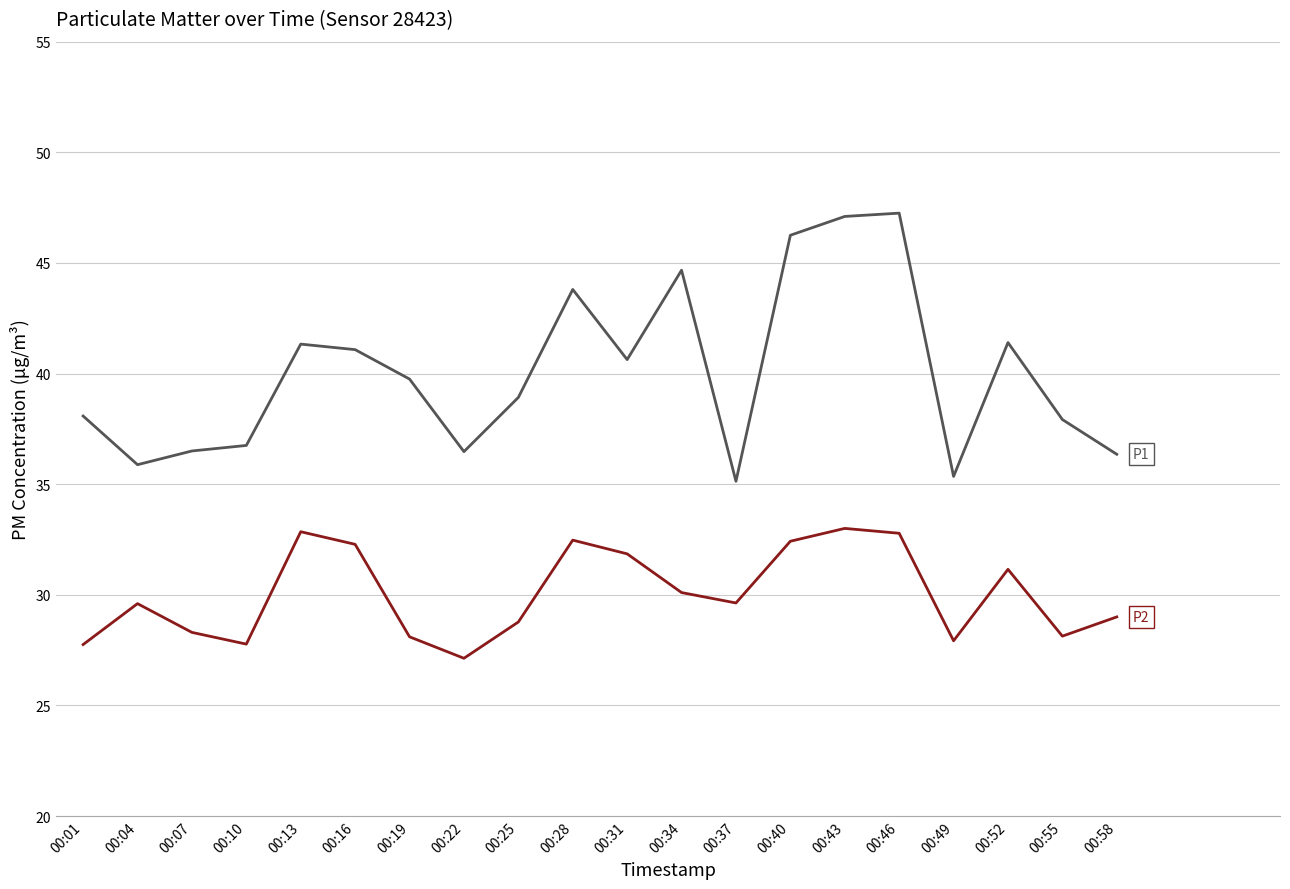

What is the spread (max minus min) of values at 00:43?

14.1